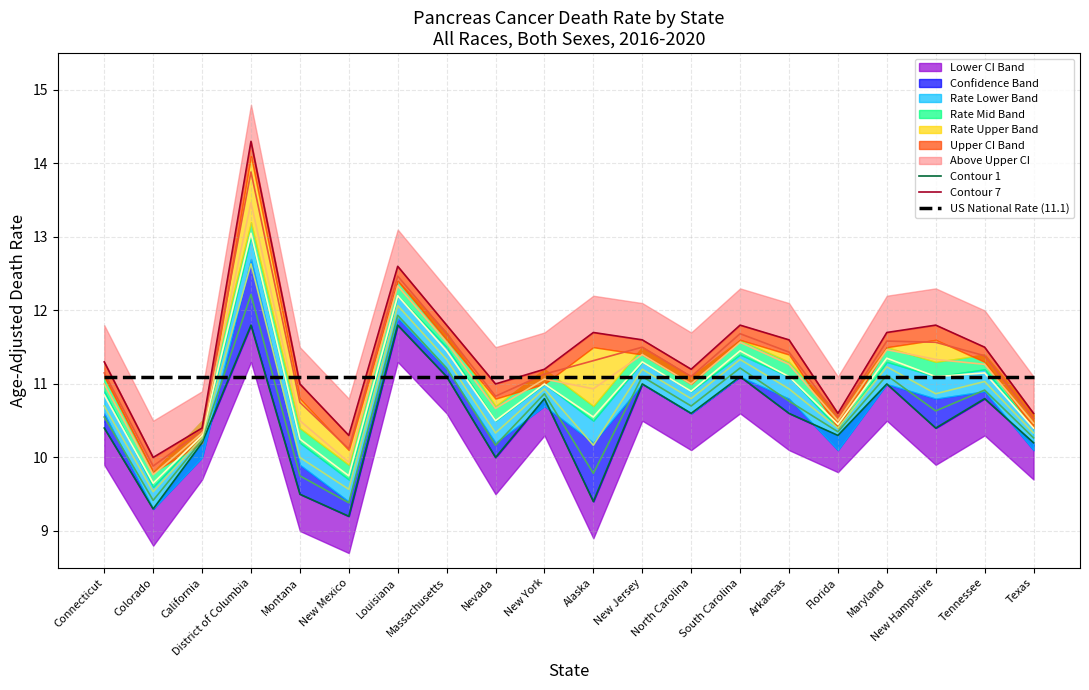

Which series has the largest total across all categories?

Contour 7